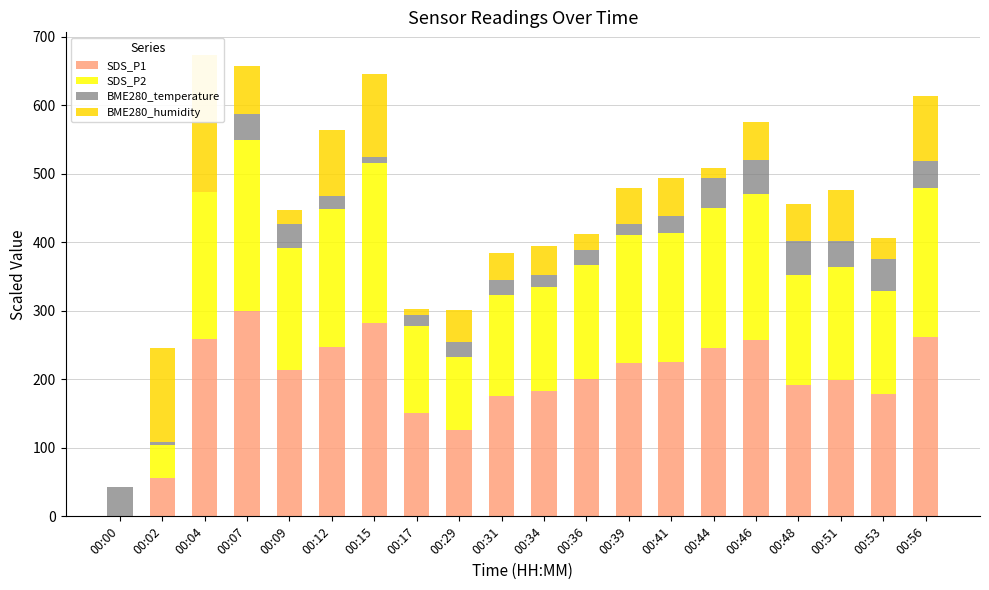

What is the average value of the BME280_humidity series?

62.0